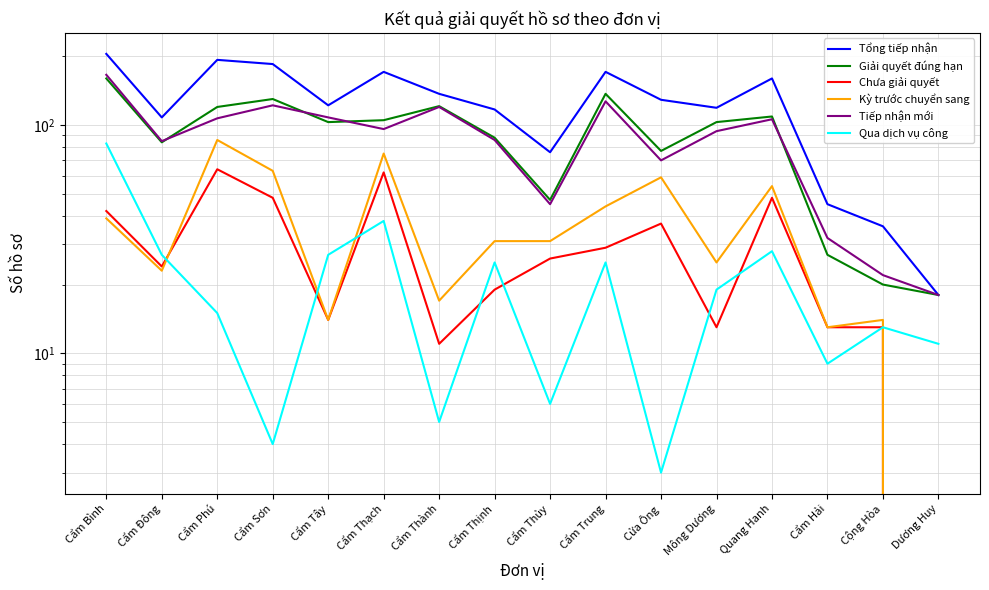

At which label does Tổng tiếp nhận reach its peak?

Cẩm Bình